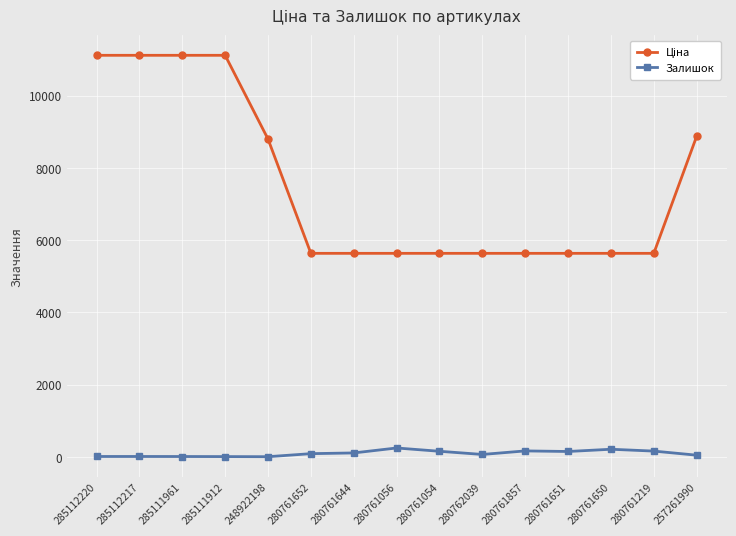

Does the chart display data point markers on the line(s)?

Yes